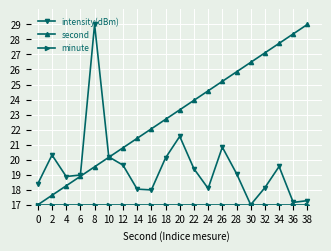

The second series shows 29.9 at 10. True or false?

False